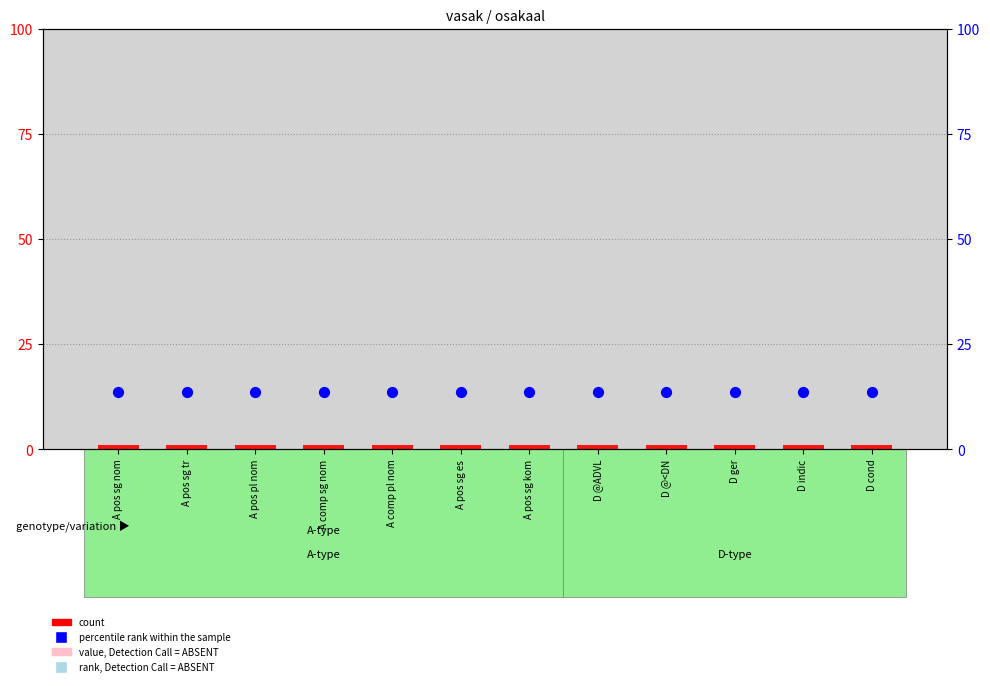

What is the total value across all series at D cond?

14.6